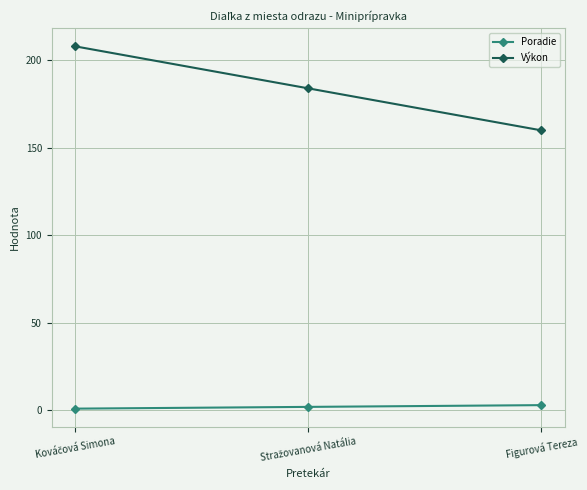

What is the sum of all Poradie values?

6